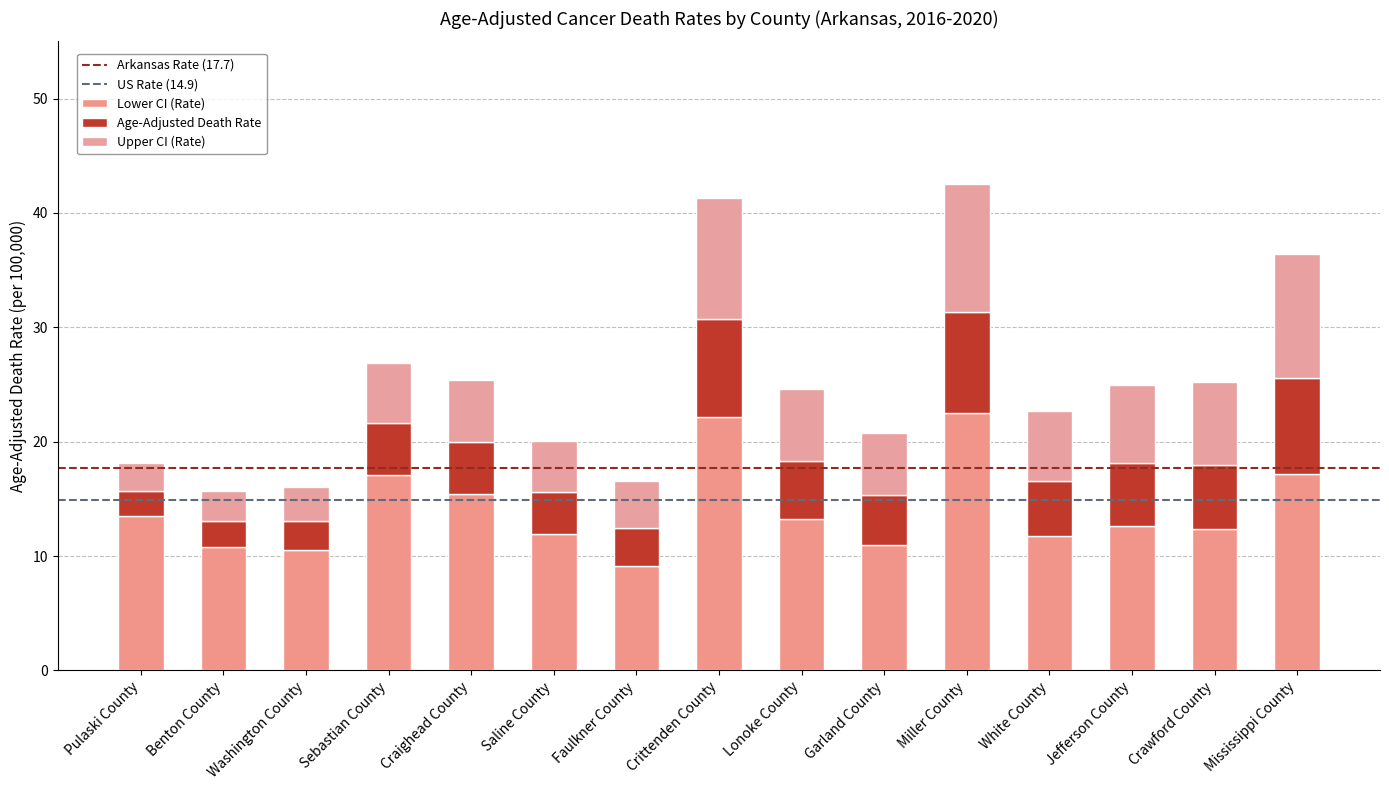

True or false: Lower CI (Rate) has a value of 28.3 at Sebastian County.

False